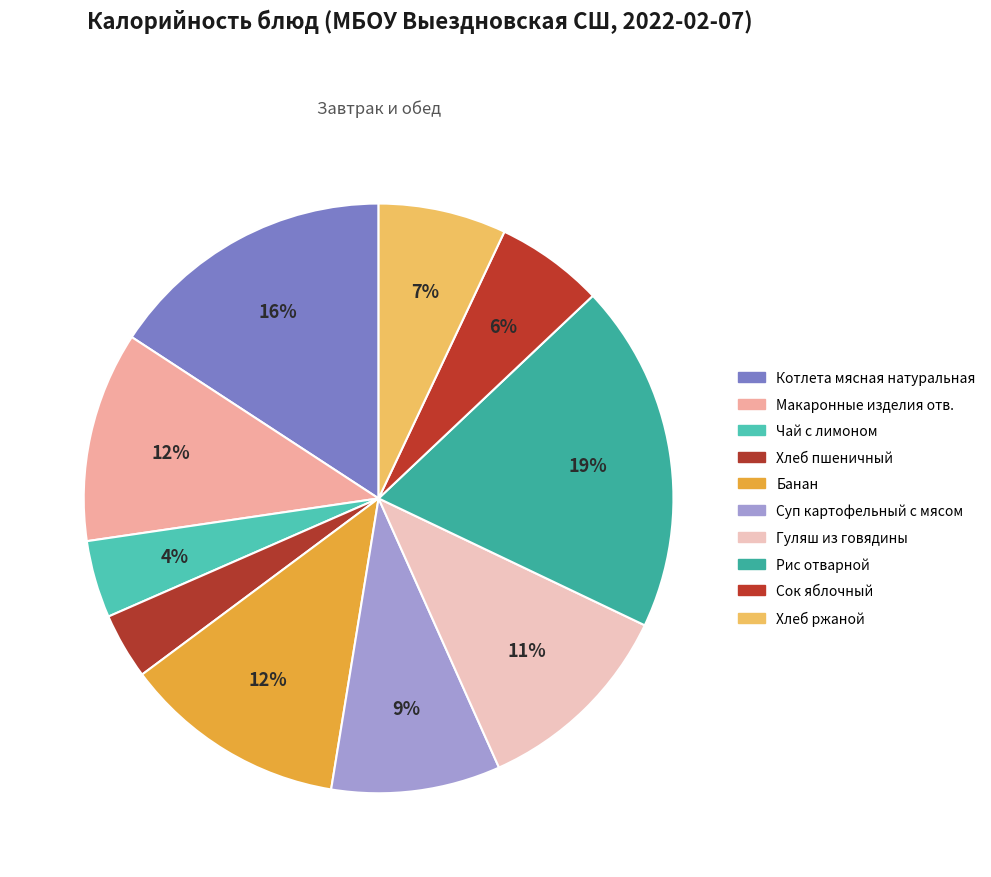

To the nearest percent, what percentage of the pie is Котлета мясная натуральная?

16%